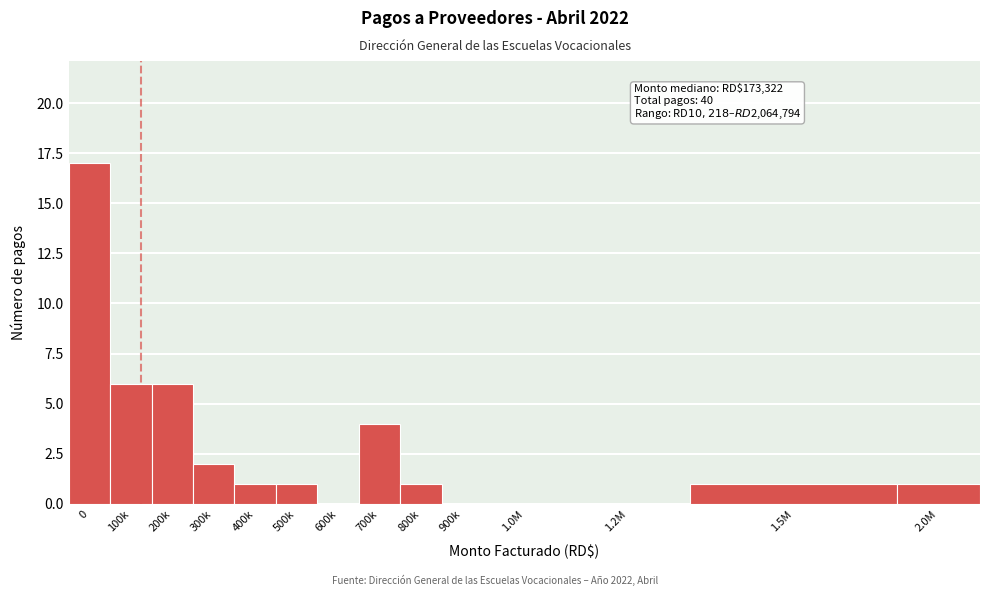

Reading left to right, what are all the values shown in this chart?

0=17	100k=6	200k=6	300k=2	400k=1	500k=1	600k=0	700k=4	800k=1	900k=0	1.0M=0	1.2M=0	1.5M=1	2.0M=1